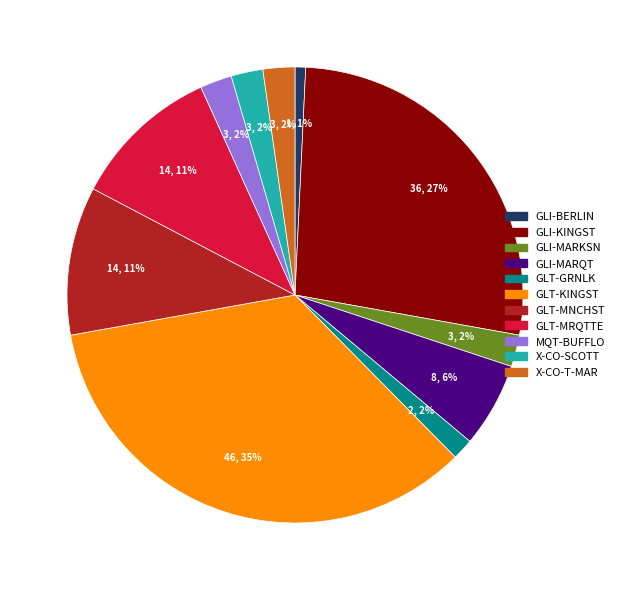

Which category has the biggest portion of the pie?

GLT-KINGST